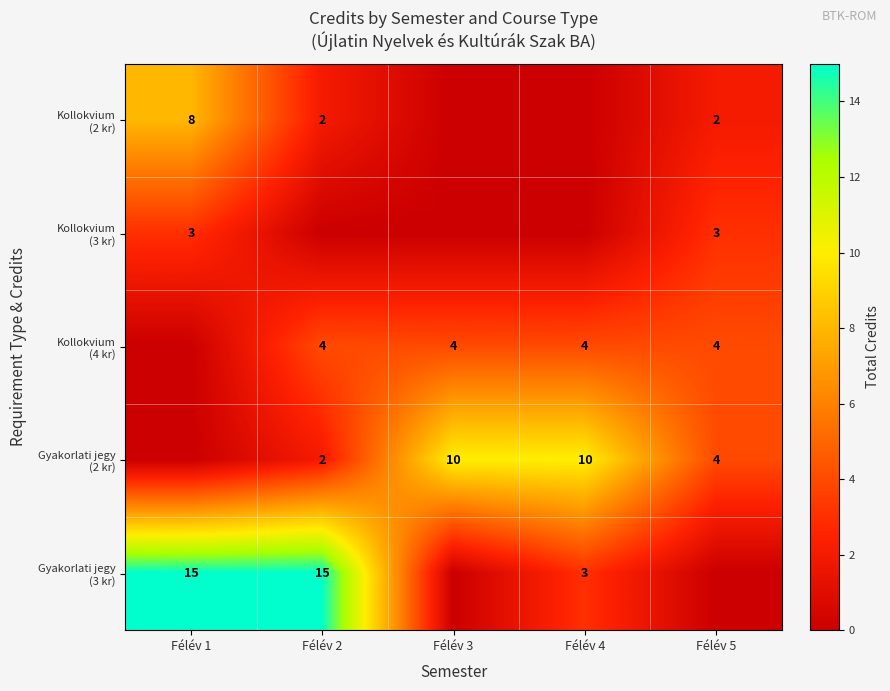

Between Félév 4 and Félév 3, which is larger?

Félév 4